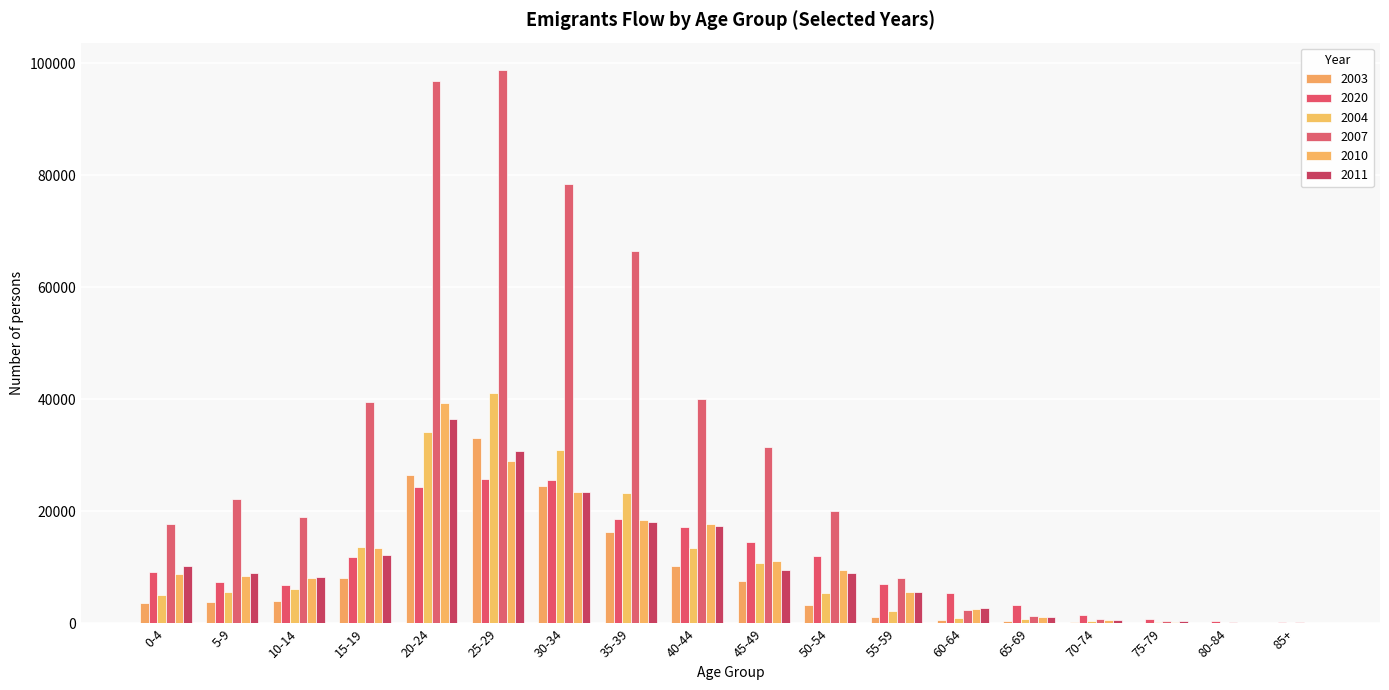

Rank the series at 0-4 from lowest to highest value.

2003, 2004, 2010, 2020, 2011, 2007